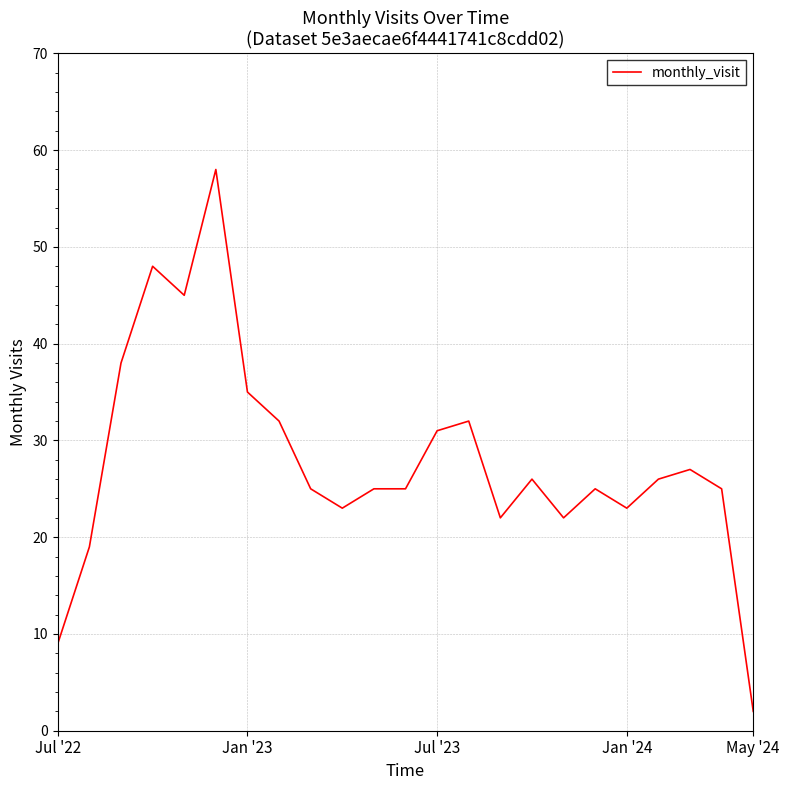

What is the greatest value displayed?

58